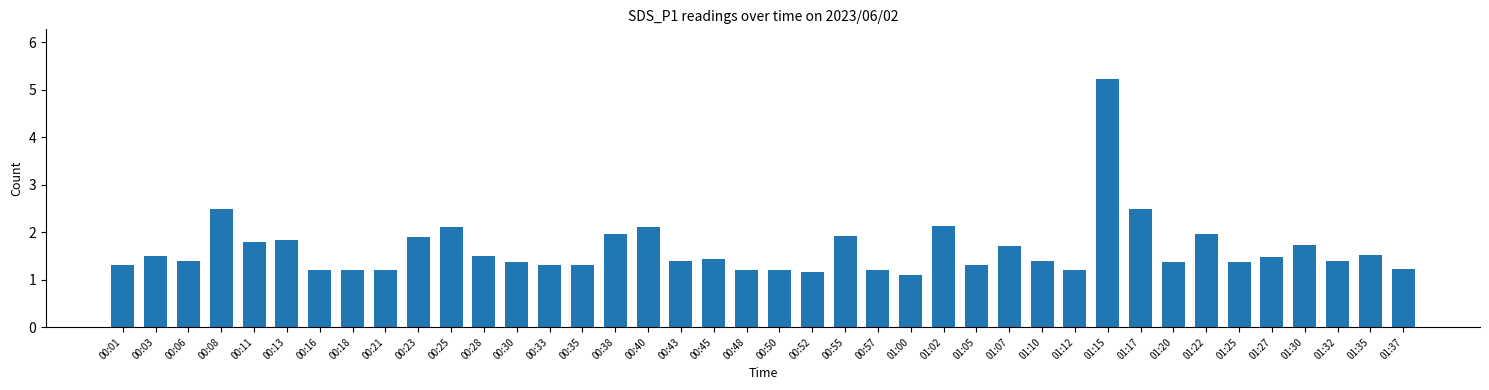

What is the sum of all values?

65.6